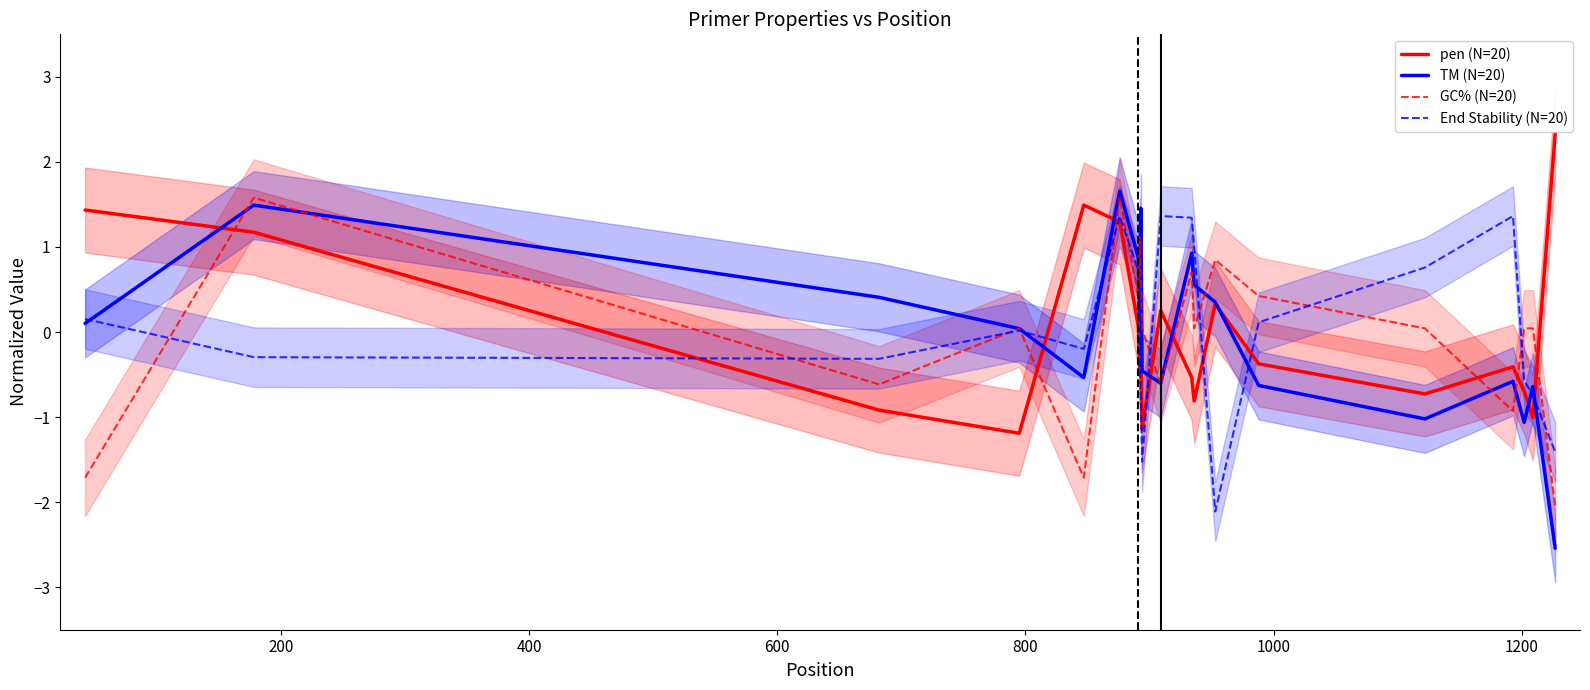

What is the highest value of the End Stability (N=20) series?

1.4